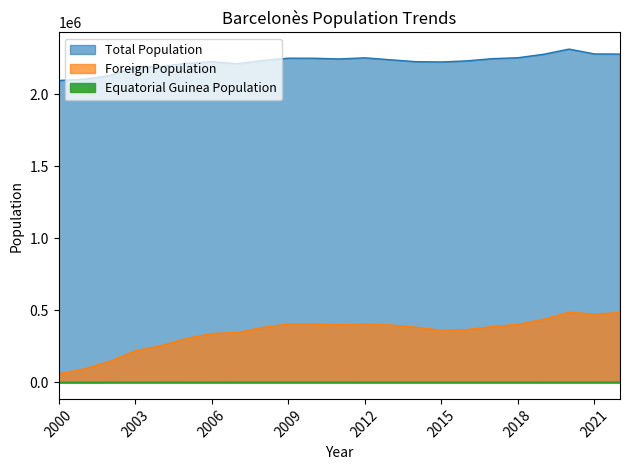

What is the total value across all series at 2005?

2519584